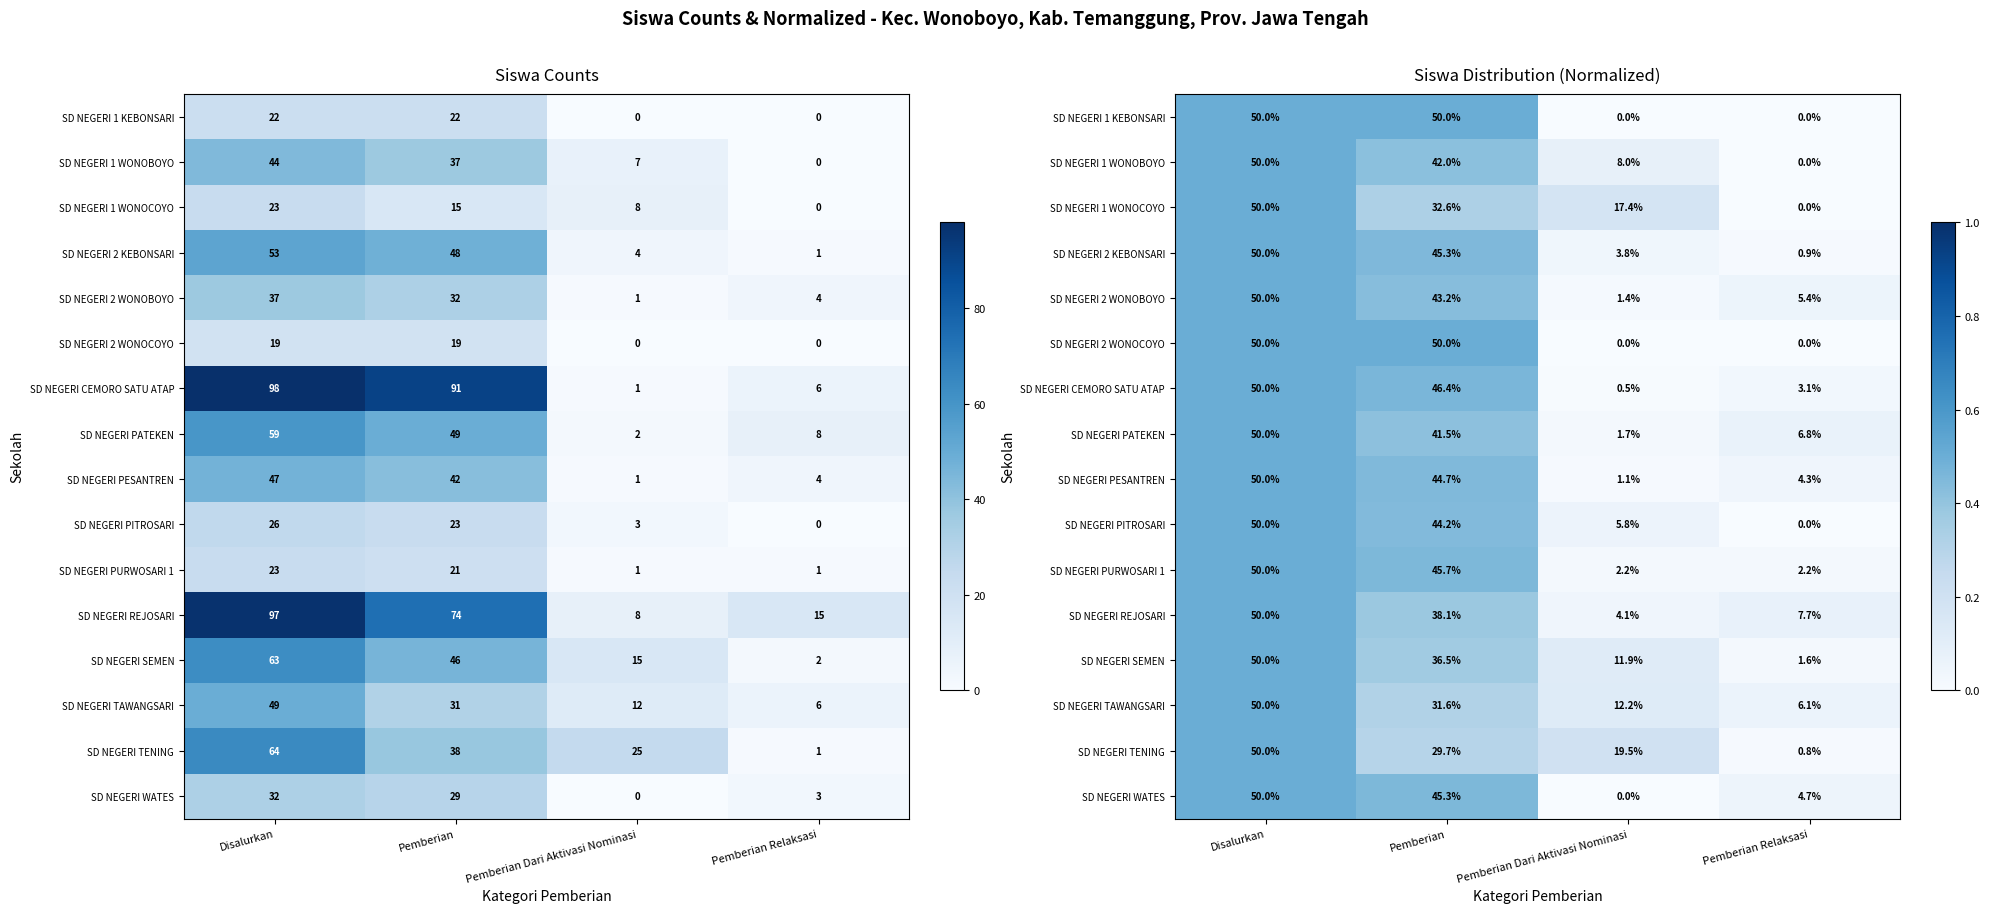

Rank the categories by SD NEGERI SEMEN value from highest to lowest.

Disalurkan, Pemberian, Pemberian Dari Aktivasi Nominasi, Pemberian Relaksasi